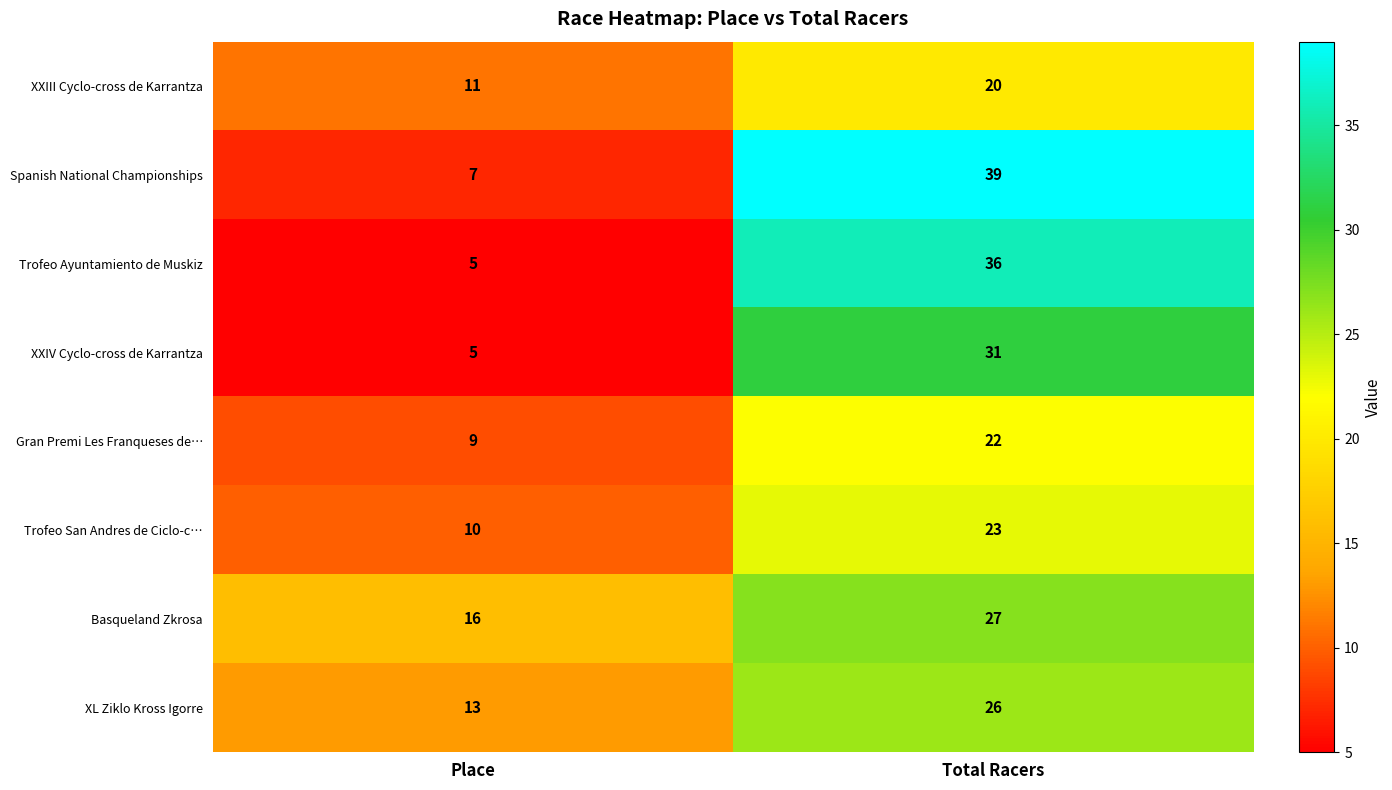

Where is XXIII Cyclo-cross de Karrantza nearest to the value 15?

Place